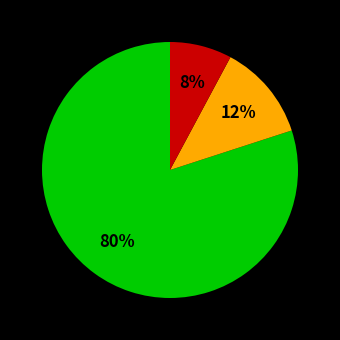

To the nearest percent, what is the average slice percentage?

33%